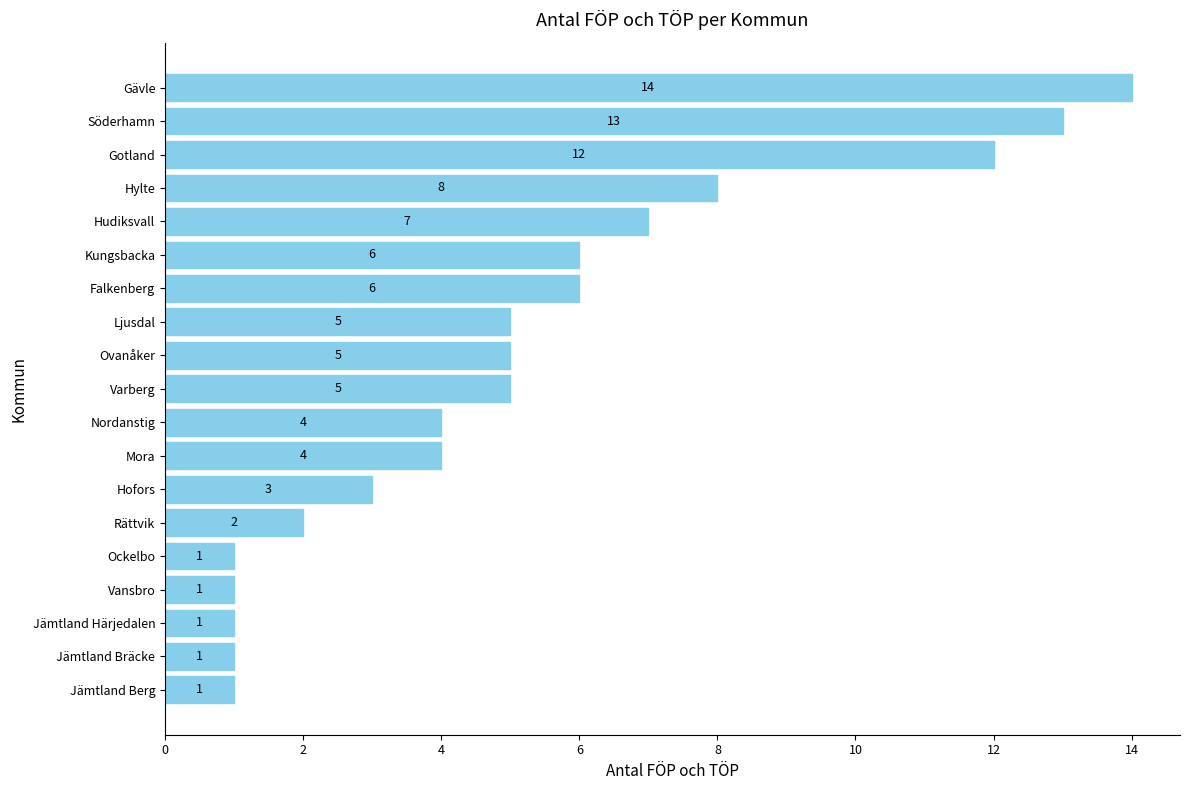

Which category has the highest value across all series?

Gävle